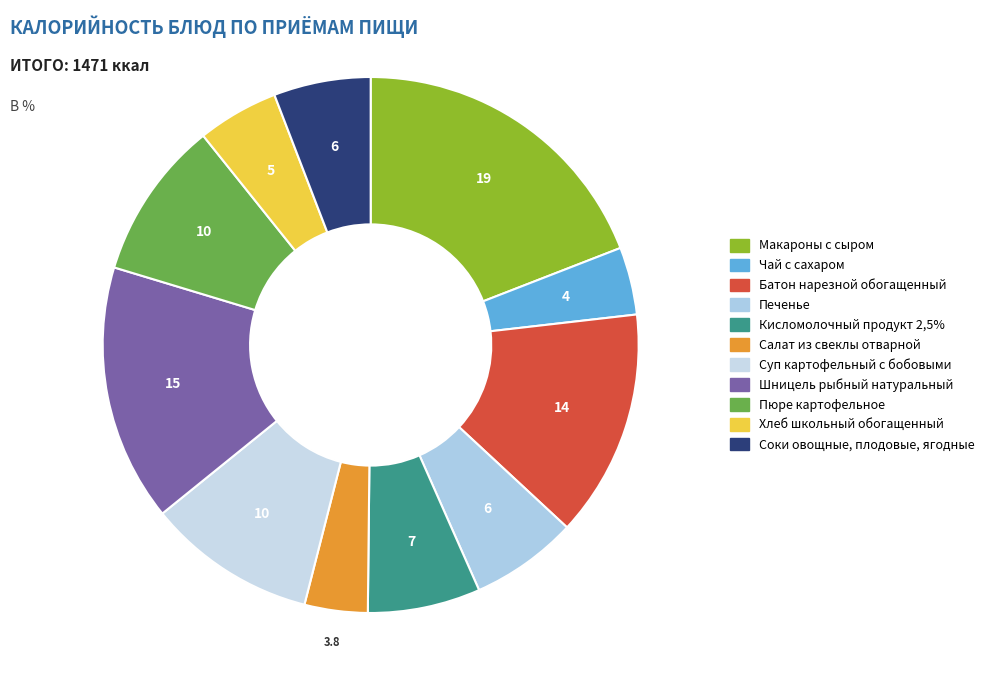

To the nearest percent, what is the combined percentage of Салат из свеклы отварной and Соки овощные, плодовые, ягодные?

10%